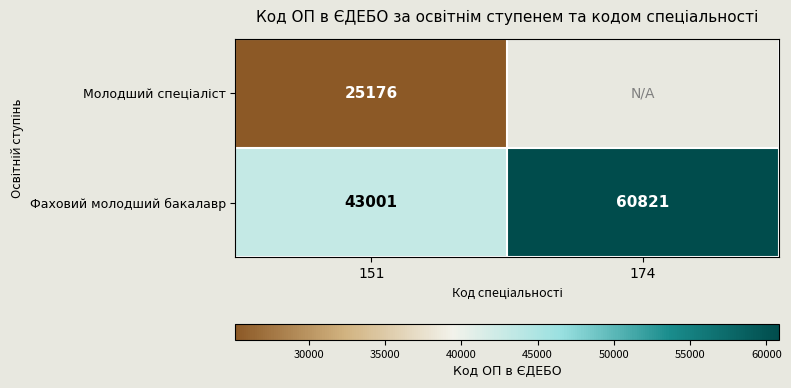

Is it true that Фаховий молодший бакалавр equals 43001 at 151?

True